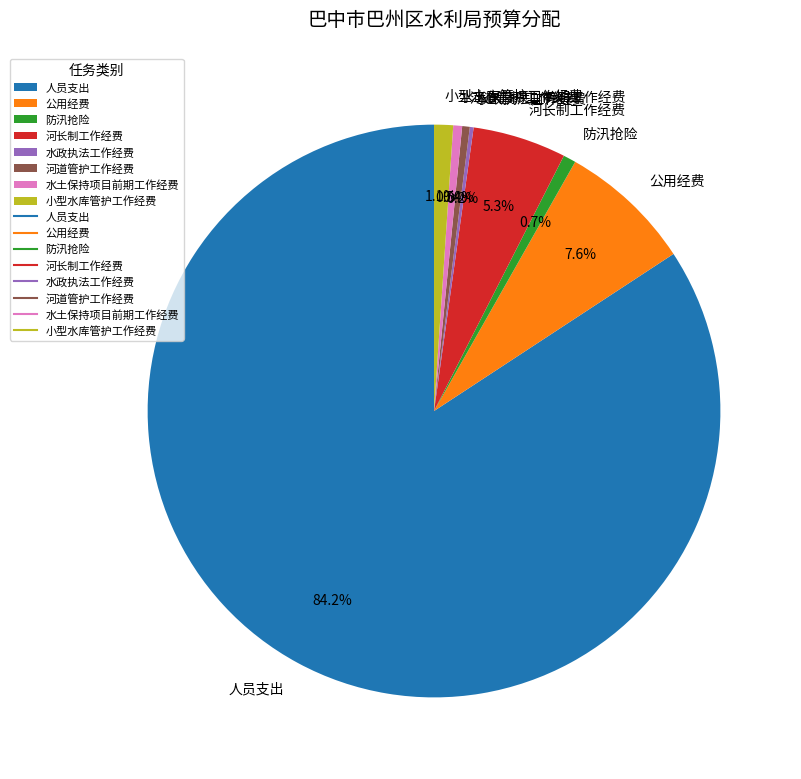

To the nearest percent, what is the average slice percentage?

12%